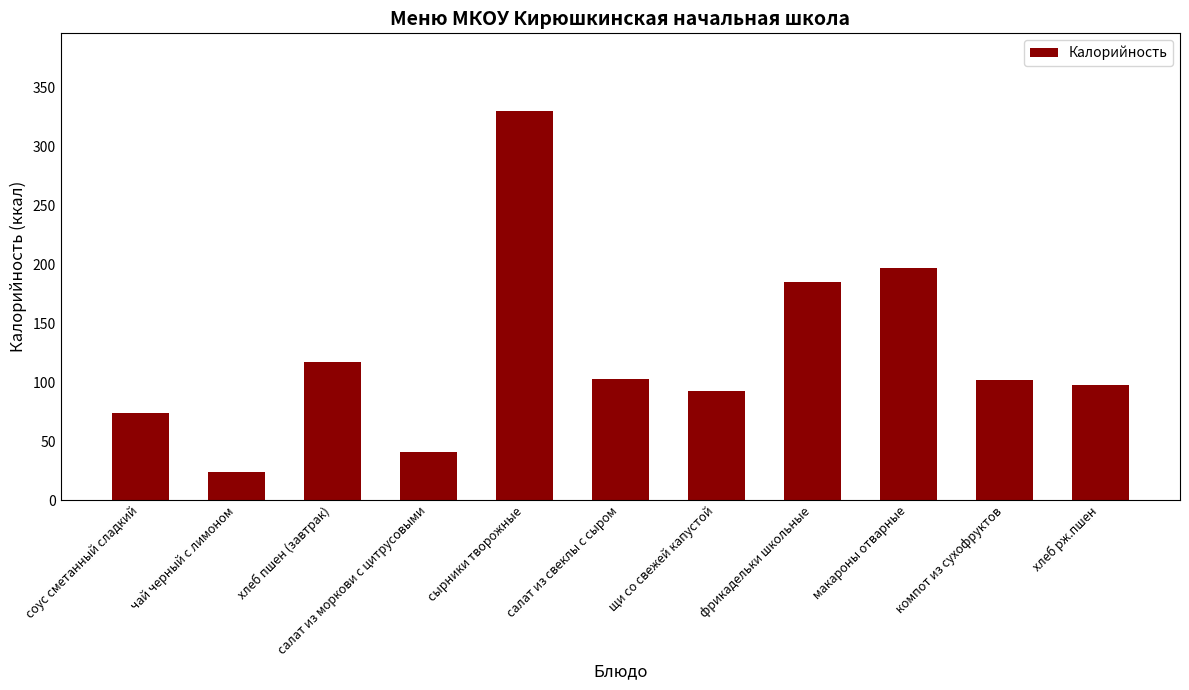

What is the value of the 4th bar from the left?

41.1